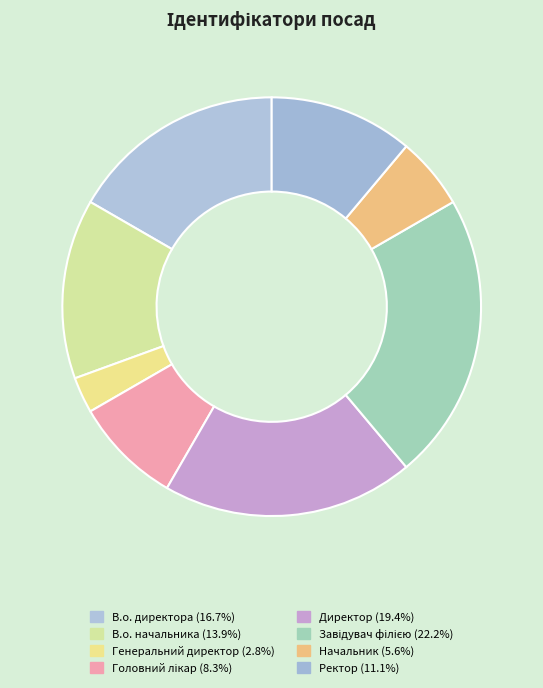

Count the number of slices in the pie.

8